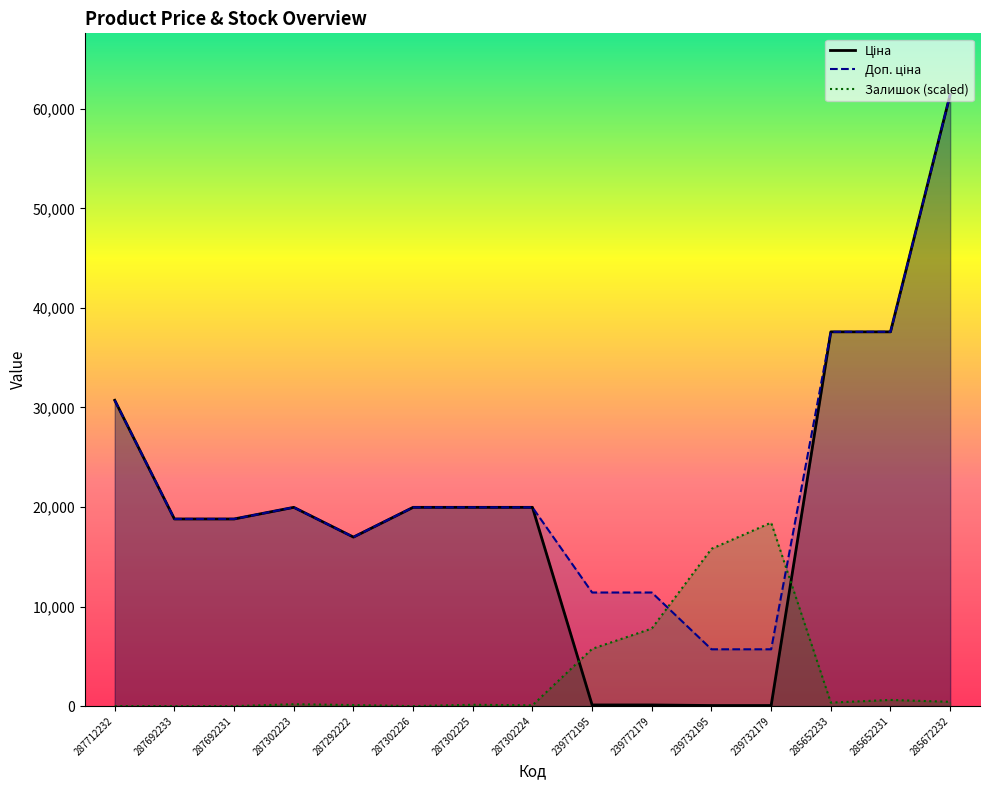

List the series in order of their peak value, highest first.

Ціна, Доп. ціна, Залишок